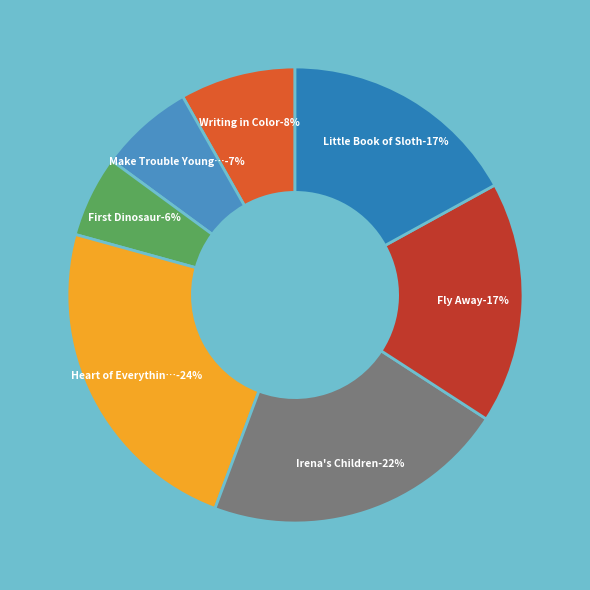

Rank the categories by value from highest to lowest.

Heart of Everything That Is, Irena's Children, Fly Away, Little Book of Sloth, Writing in Color, Make Trouble Young Readers Edition, First Dinosaur